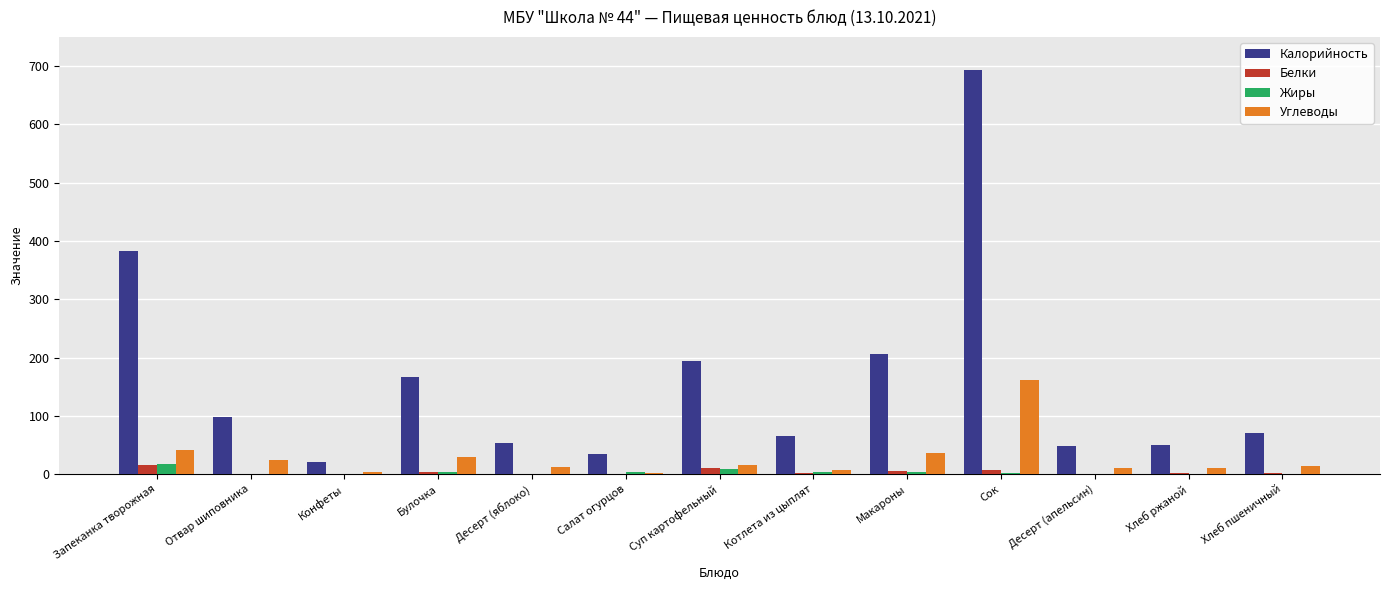

Does the chart contain stacked bars?

No